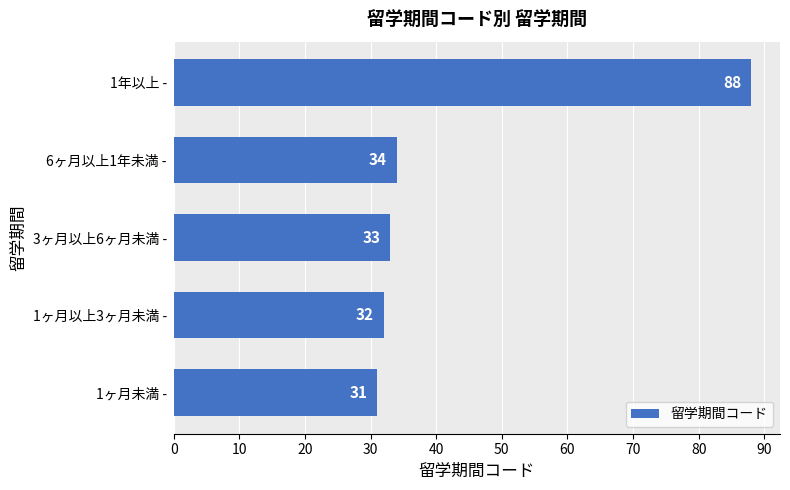

List the labels in order of value, largest first.

1年以上 -, 6ヶ月以上1年未満 -, 3ヶ月以上6ヶ月未満 -, 1ヶ月以上3ヶ月未満 -, 1ヶ月未満 -